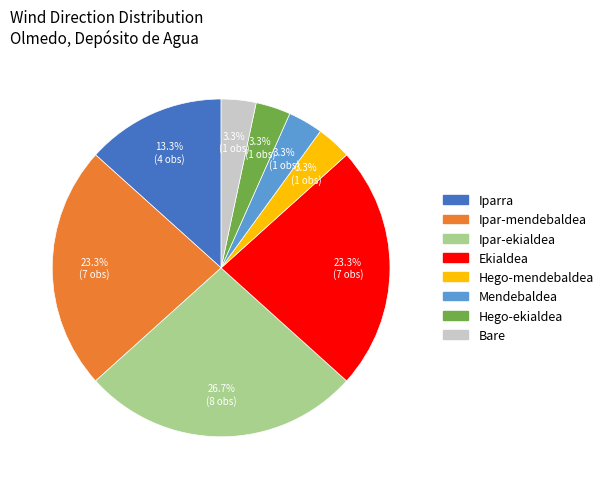

To the nearest percent, what is the difference between the largest and smallest slice percentages?

23%